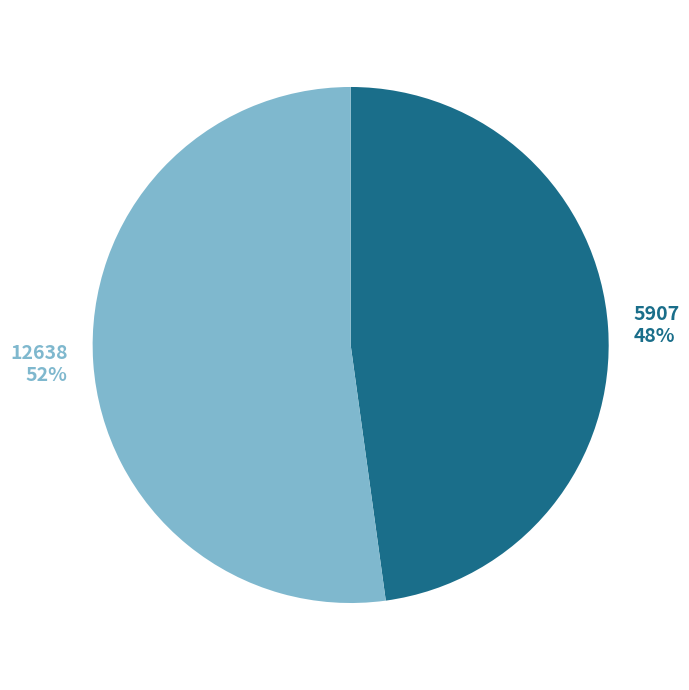

To the nearest percent, what percentage of the pie is 5907?

48%